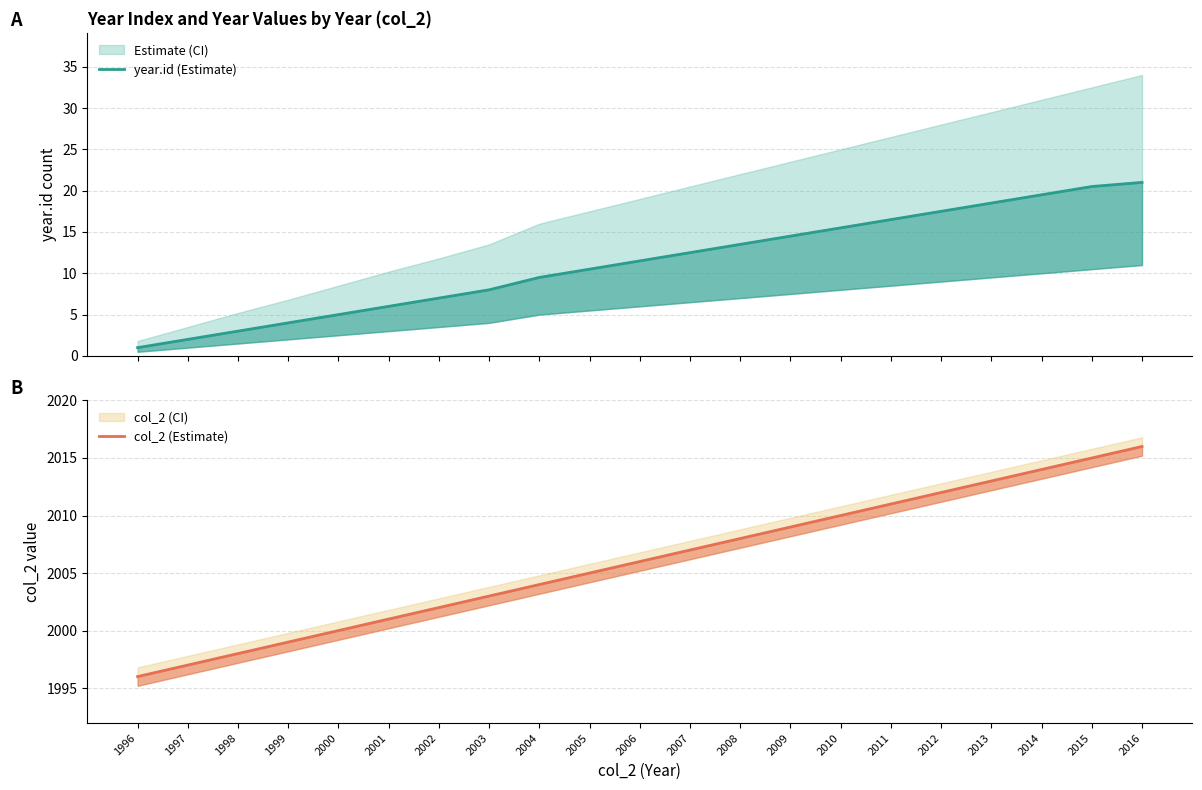

Which series has the largest total across all categories?

col_2 (Estimate)